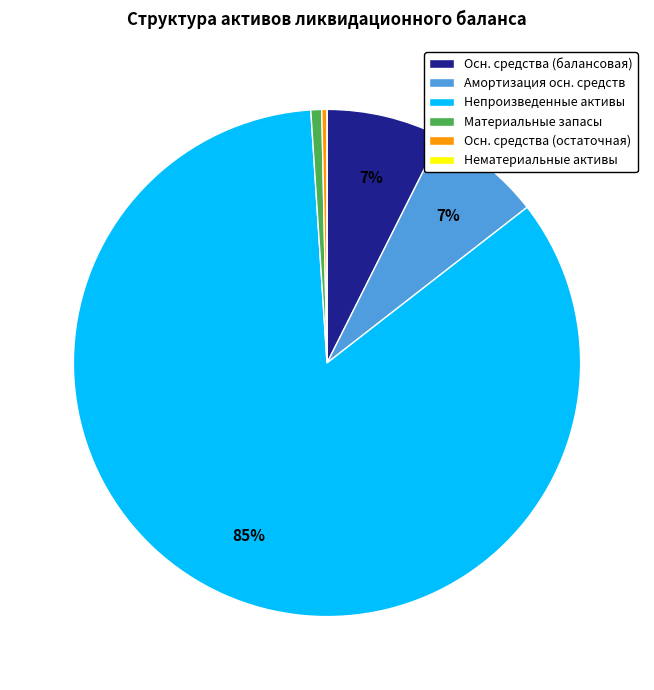

Is there any slice that represents more than half of the pie?

Yes